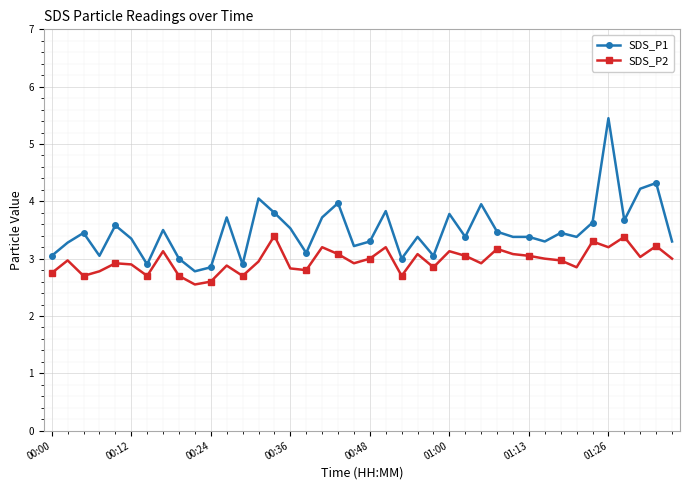

True or false: SDS_P2 and SDS_P1 intersect in this chart.

False